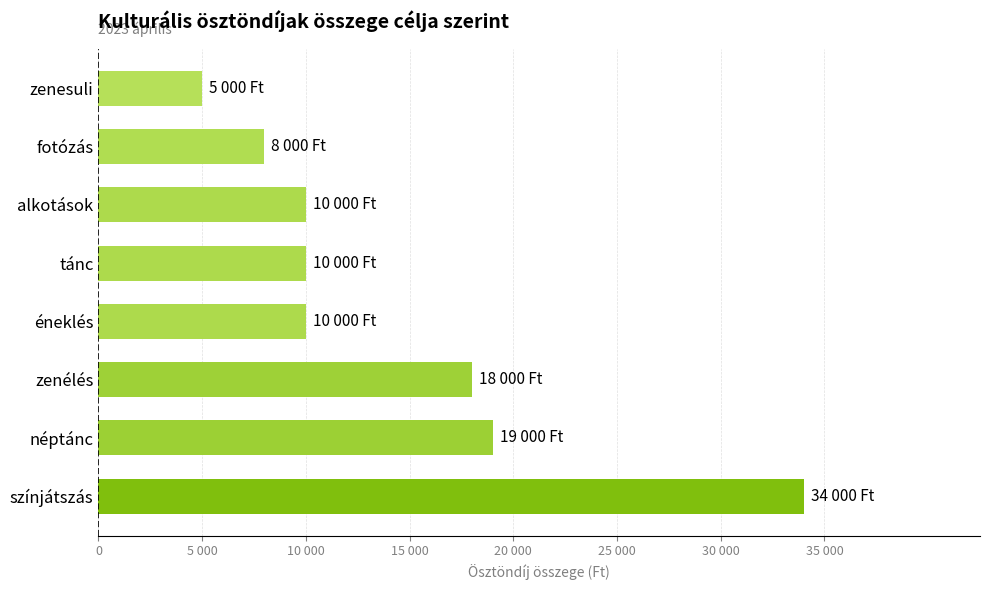

What is the average value?

14250